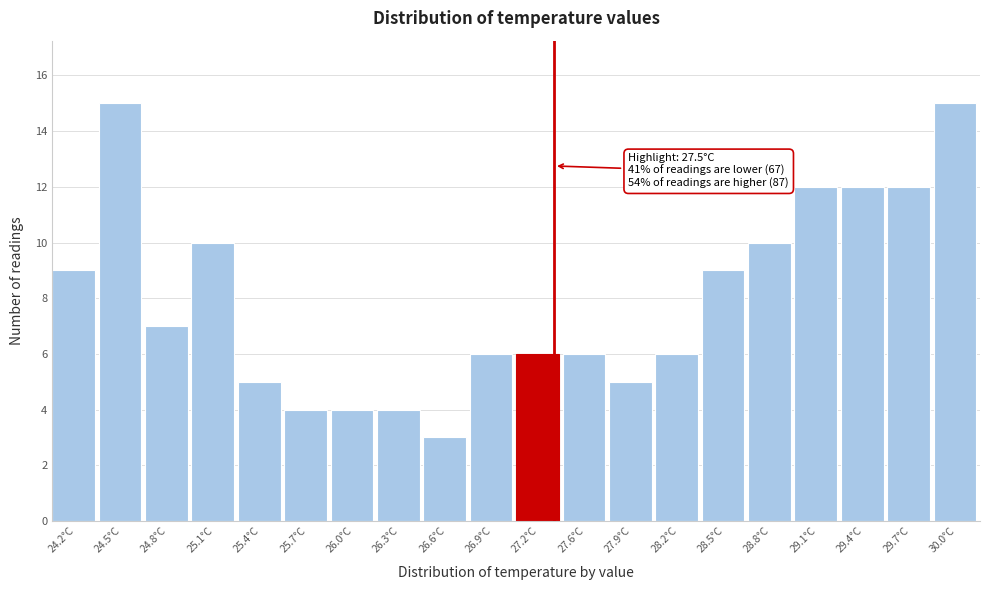

Reading left to right, transcribe all the data shown in this chart.

9	15	7	10	5	4	4	4	3	6	6	6	5	6	9	10	12	12	12	15